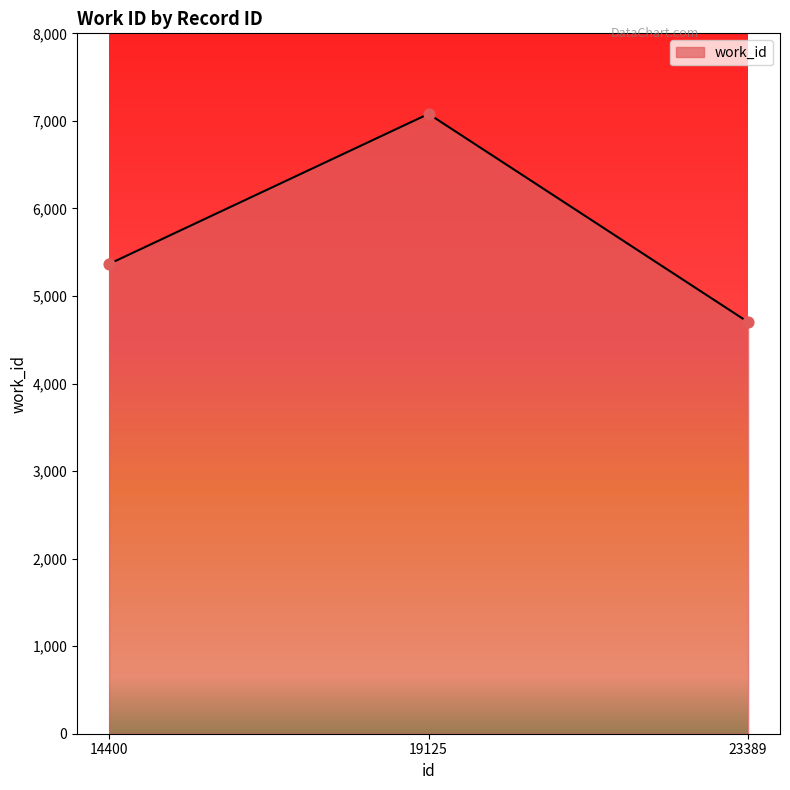

What is the change in value from 14400 to 23389?

-664